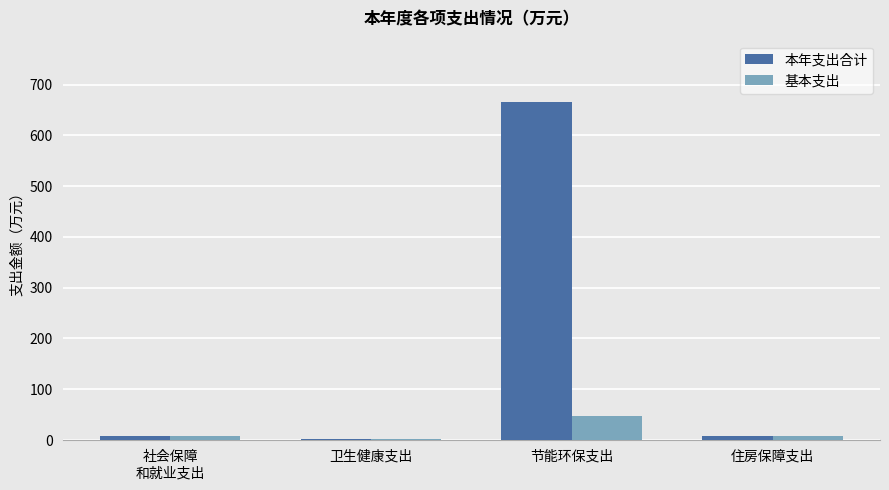

Rank the series by their maximum value, from highest to lowest.

本年支出合计, 基本支出